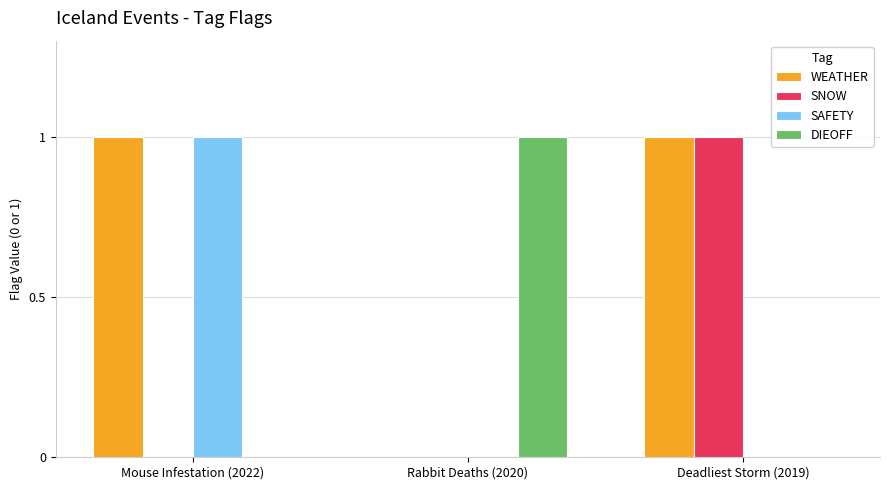

Which series has the largest total across all categories?

WEATHER